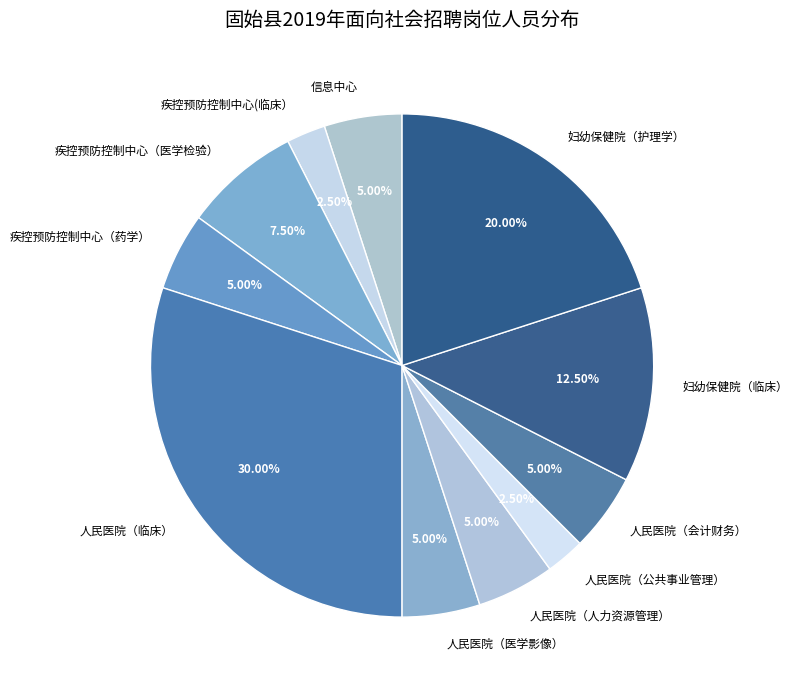

To the nearest percent, what is the difference between the largest and smallest slice percentages?

28%